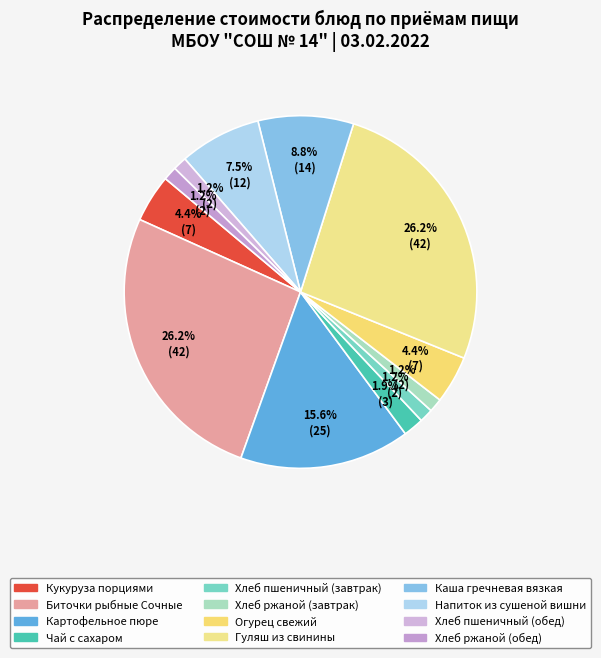

How many segments does this pie chart have?

12